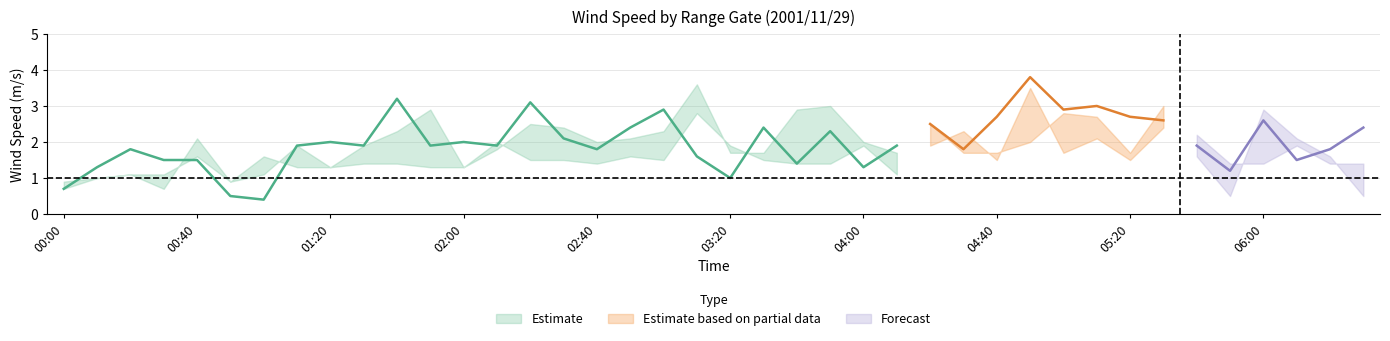

At which label is col_1 closest to 2?

01:20